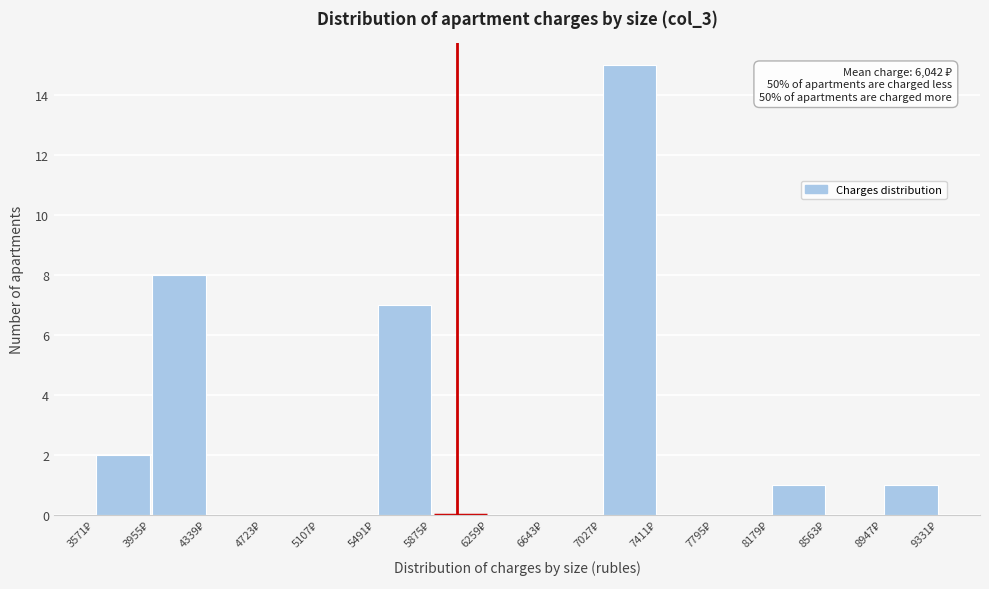

Which range on the x-axis has the tallest bar?

7050 to 7400